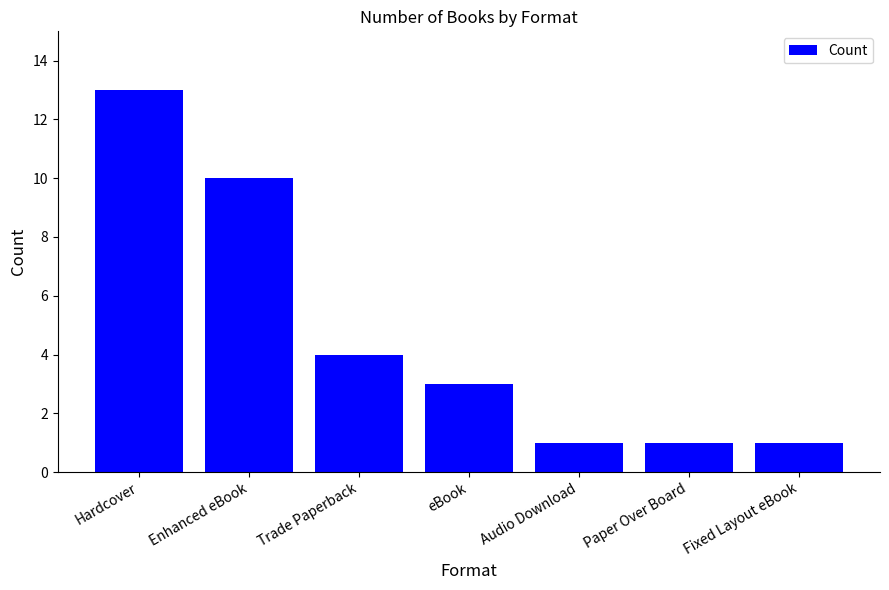

The chart shows a value of 3 at eBook. True or false?

True